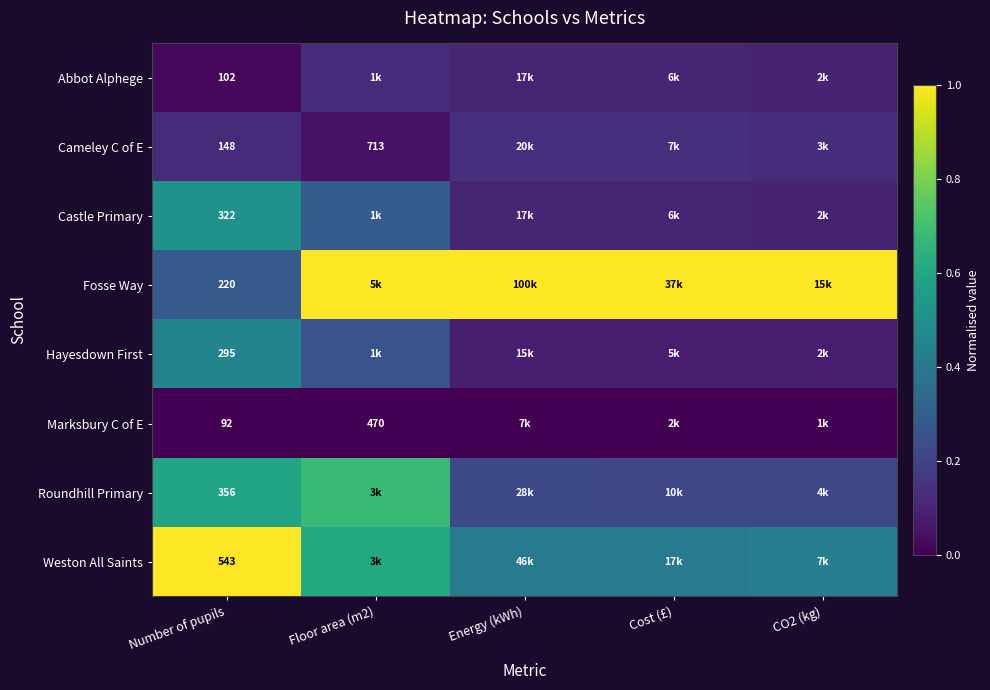

What is the spread (max minus min) of values at Floor area (m2)?

1.0